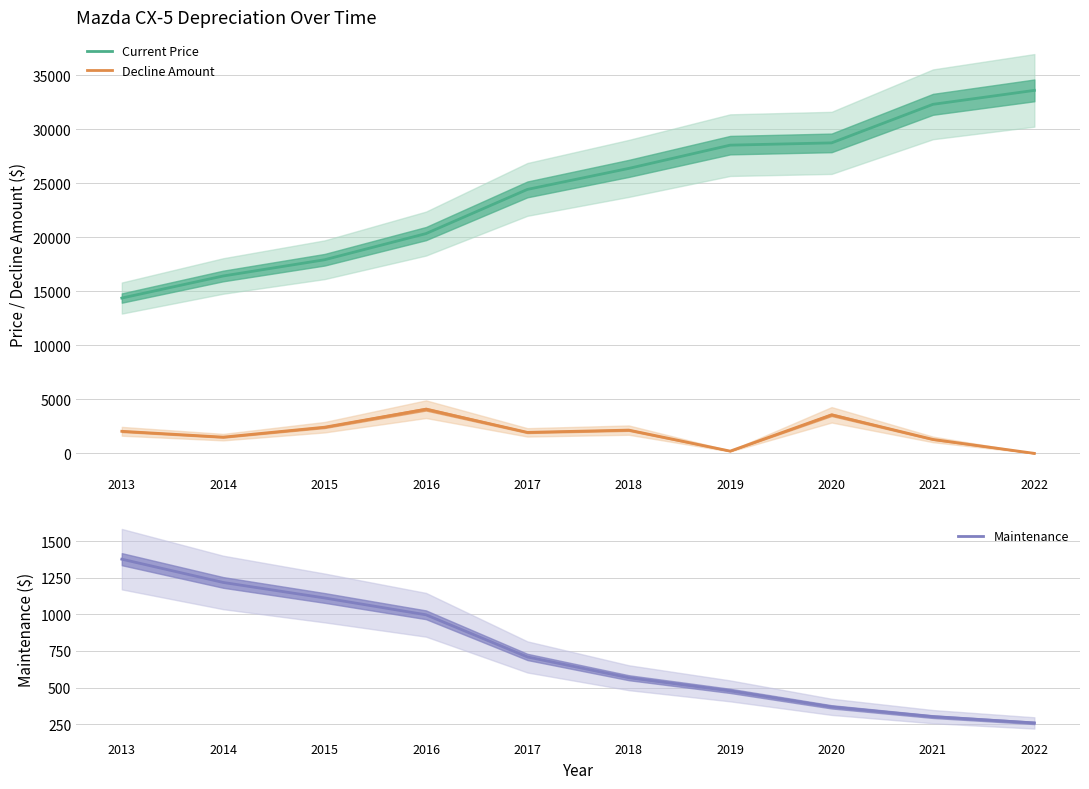

Reading left to right, transcribe all the data shown in this chart.

Current Price: 2013=14384	2014=16428	2015=17932	2016=20355	2017=24446	2018=26391	2019=28545	2020=28755	2021=32326	2022=33618
Decline Amount: 2013=2044	2014=1504	2015=2423	2016=4091	2017=1945	2018=2154	2019=210	2020=3571	2021=1292	2022=0
Maintenance: 2013=1377	2014=1218	2015=1112	2016=997	2017=709	2018=567	2019=477	2020=368	2021=301	2022=258